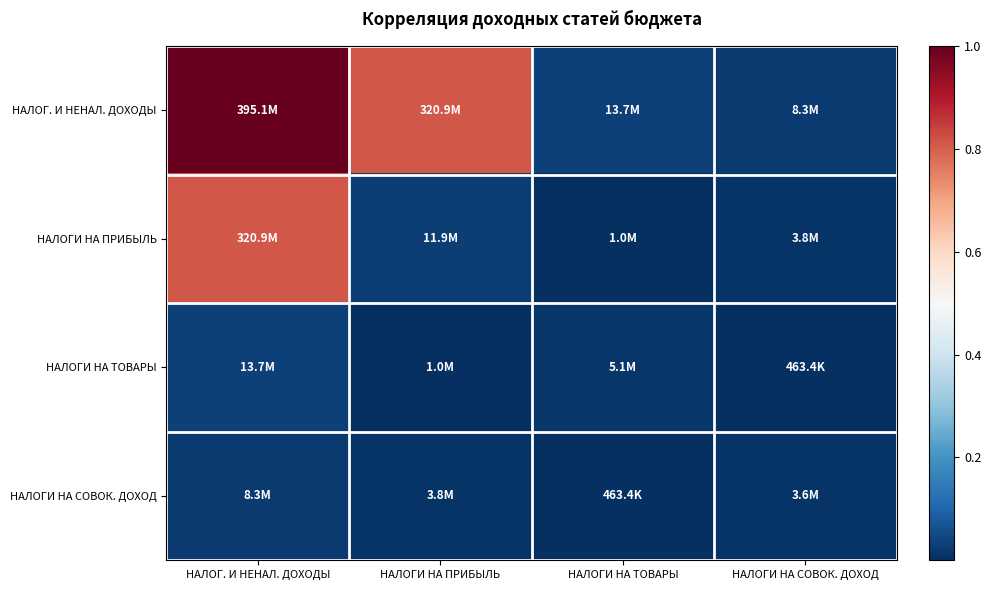

Between НАЛОГИ НА ТОВАРЫ and НАЛОГИ НА СОВОК. ДОХОД, which series saw the biggest shift?

НАЛОГ. И НЕНАЛ. ДОХОДЫ